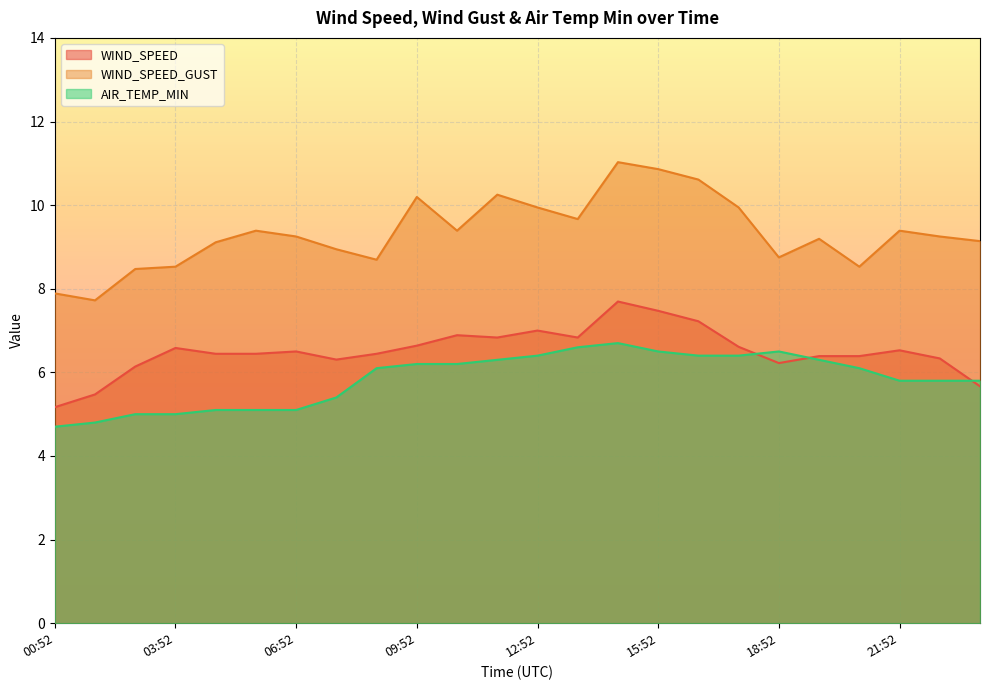

What is the label of the 14th point from the right?

10:52